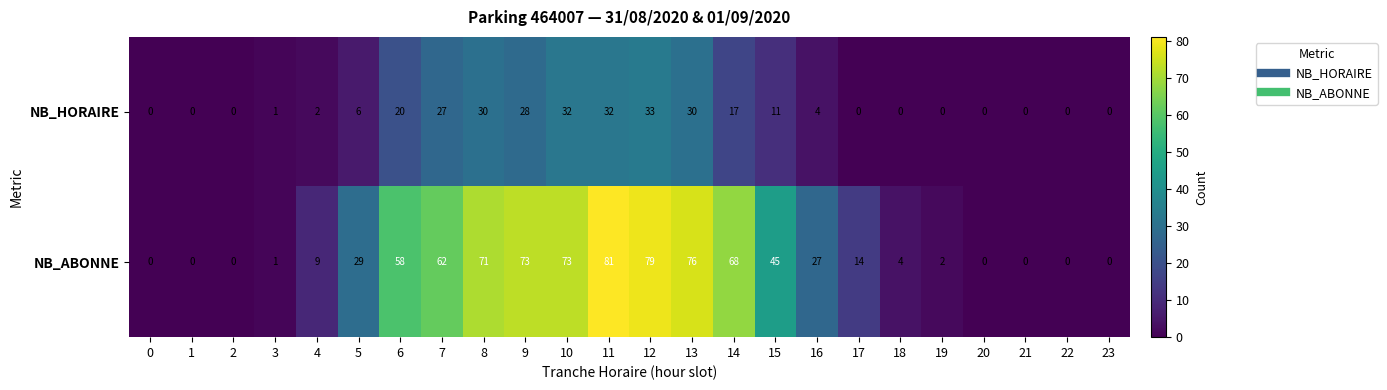

How many distinct data groups are displayed?

2